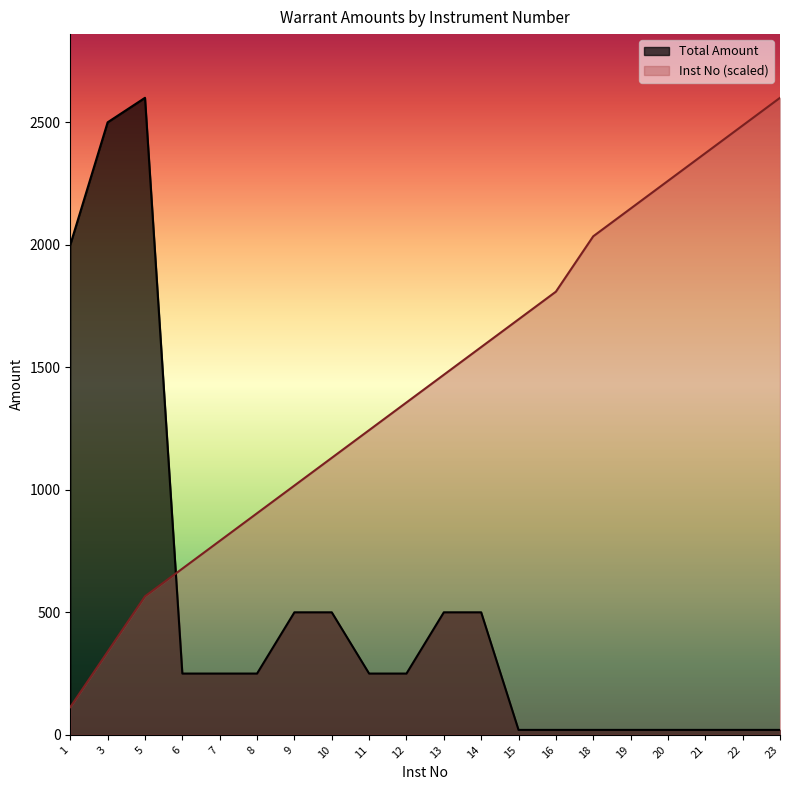

What is the difference between the Inst No values at 9 and 15?

678.3